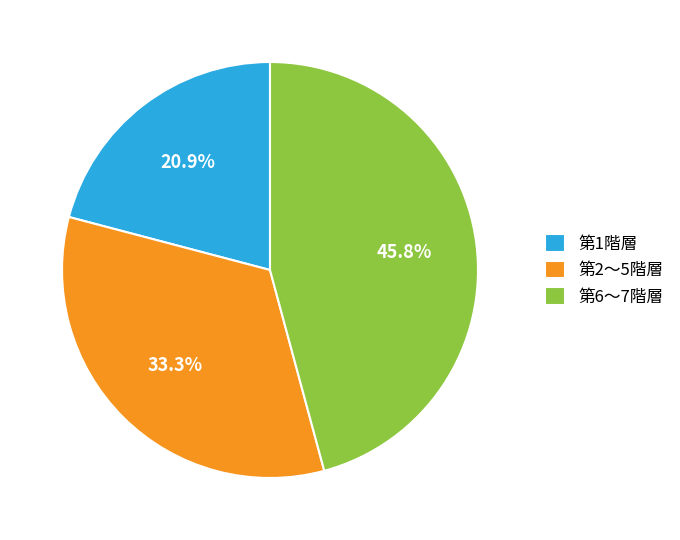

Which slice is the smallest?

第1階層